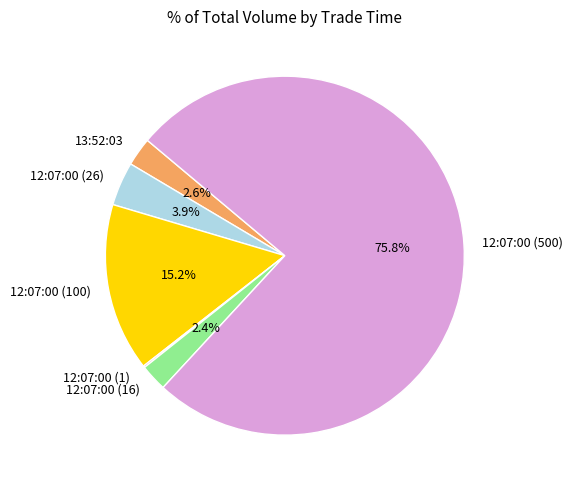

Approximately how many times larger is the value at 12:07:00 (26) compared to 12:07:00 (16)?

1.6